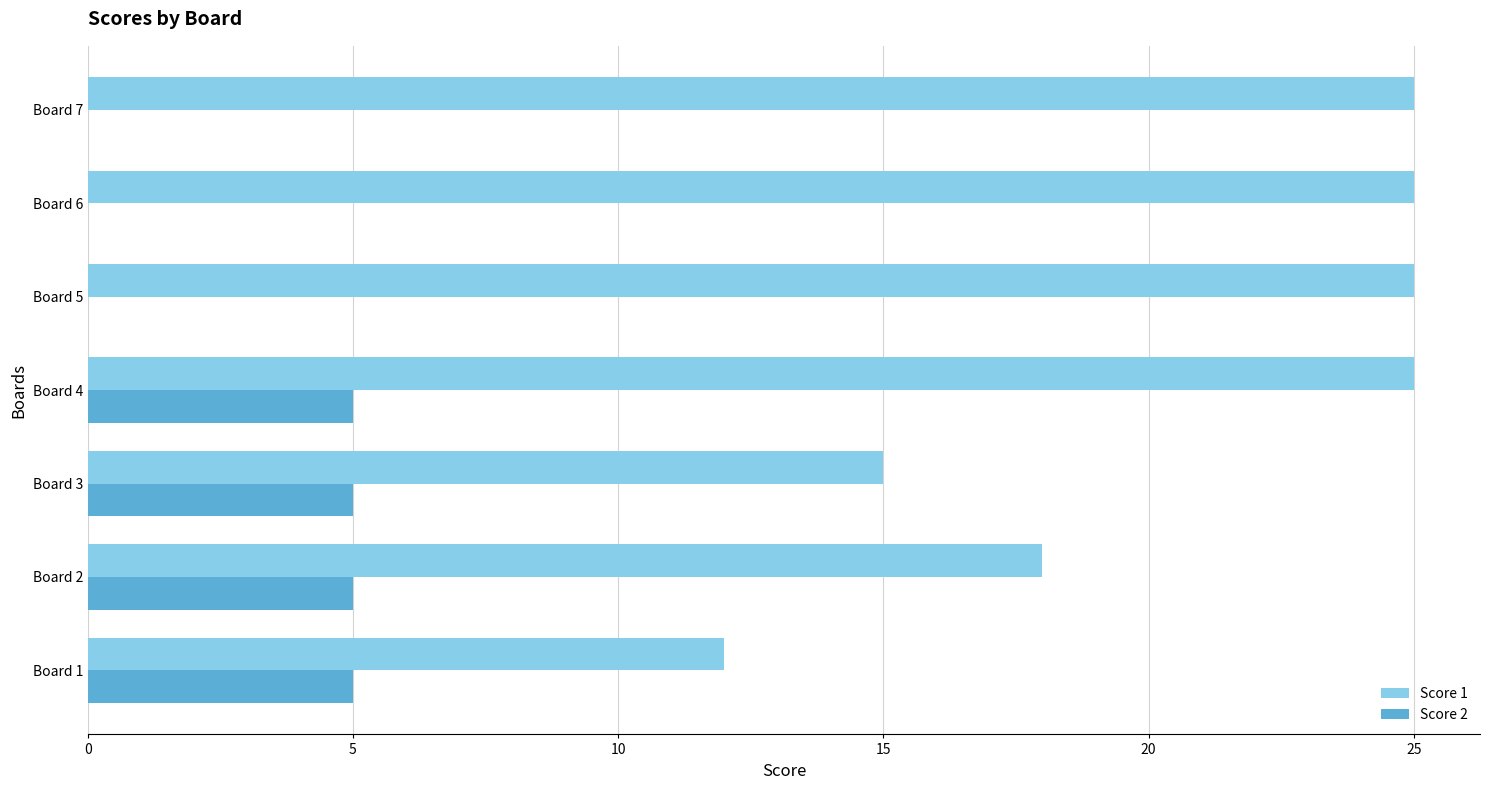

Which series changed the most between Board 1 and Board 3?

Score 1